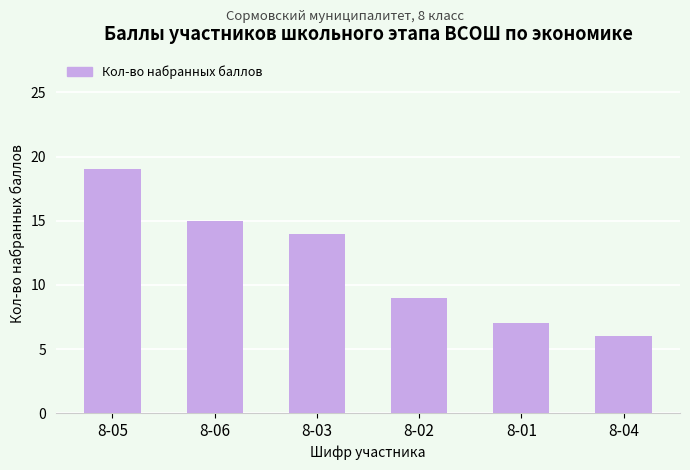

How many distinct data groups are displayed?

1